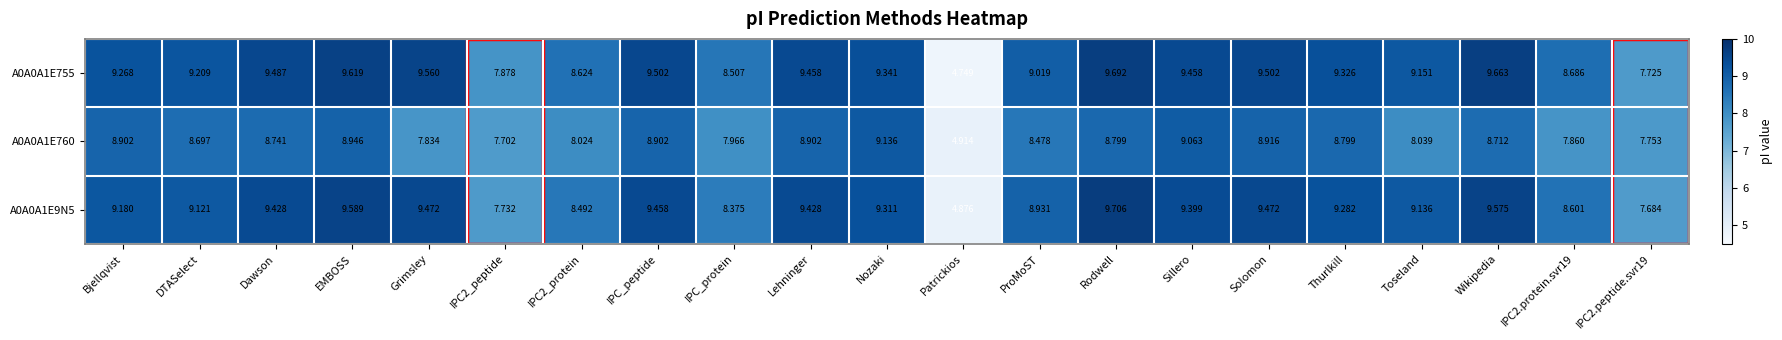

Which category has the lowest value in the A0A0A1E9N5 series?

Patrickios